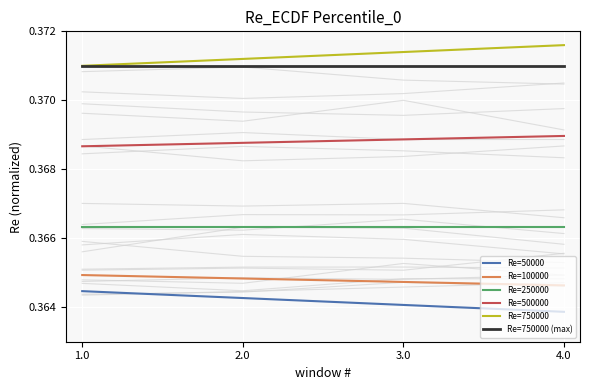

Reading left to right, what are all the values shown in this chart?

Re=50000: 1.0=0.4	2.0=0.4	3.0=0.4	4.0=0.4
Re=100000: 1.0=0.4	2.0=0.4	3.0=0.4	4.0=0.4
Re=250000: 1.0=0.4	2.0=0.4	3.0=0.4	4.0=0.4
Re=500000: 1.0=0.4	2.0=0.4	3.0=0.4	4.0=0.4
Re=750000: 1.0=0.4	2.0=0.4	3.0=0.4	4.0=0.4
Re=750000 (max): 1.0=0.4	2.0=0.4	3.0=0.4	4.0=0.4